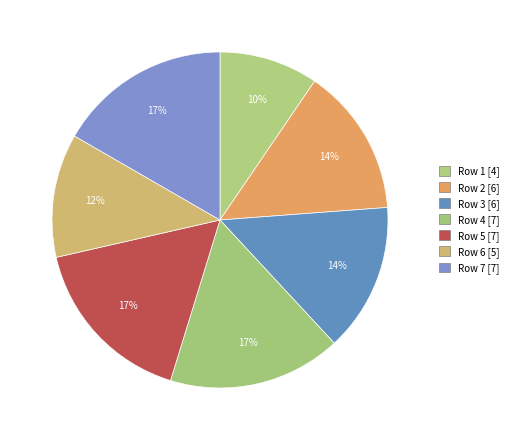

How many segments does this pie chart have?

7